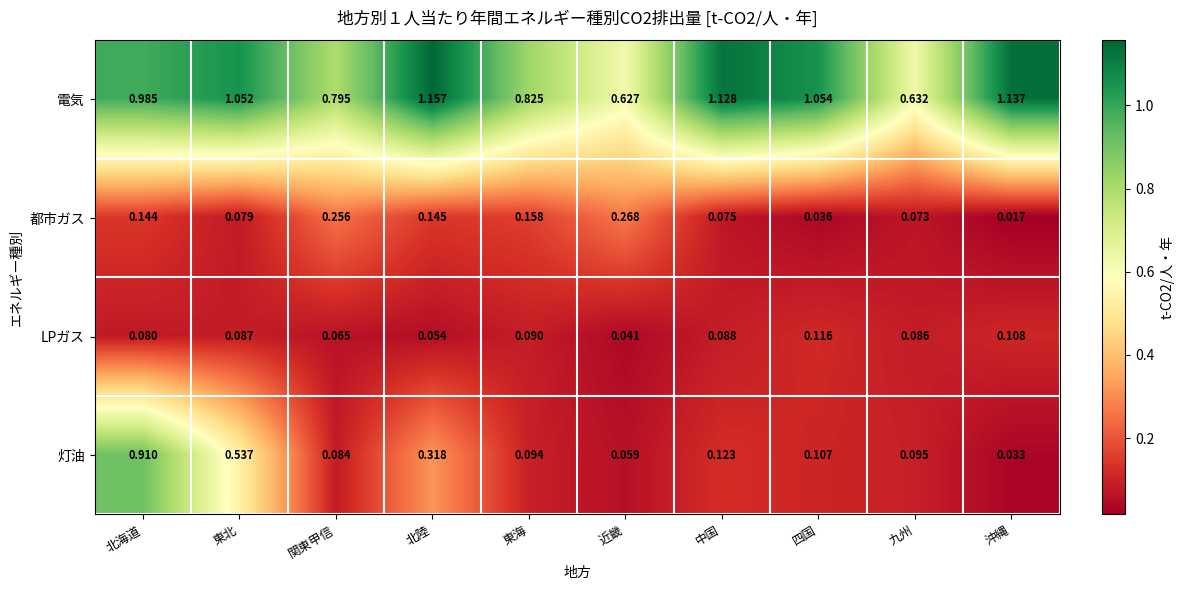

At which label is 電気 closest to 0?

近畿